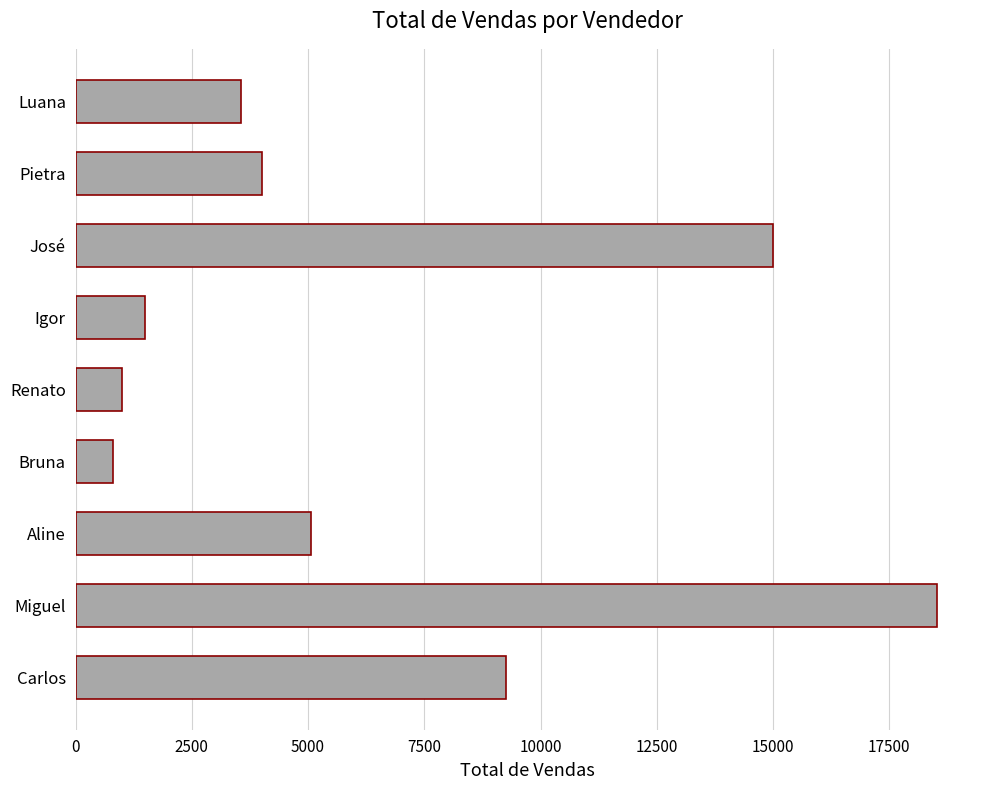

How many bars are there in total?

9